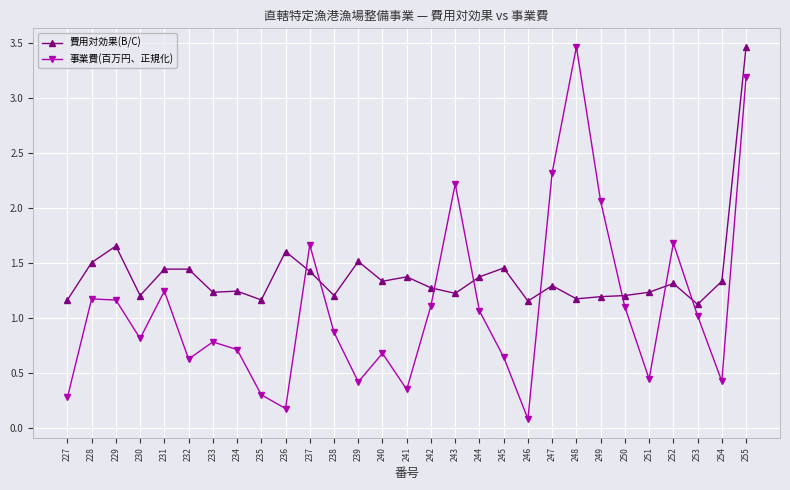

Which series has the largest range (max minus min)?

事業費(百万円、正規化)